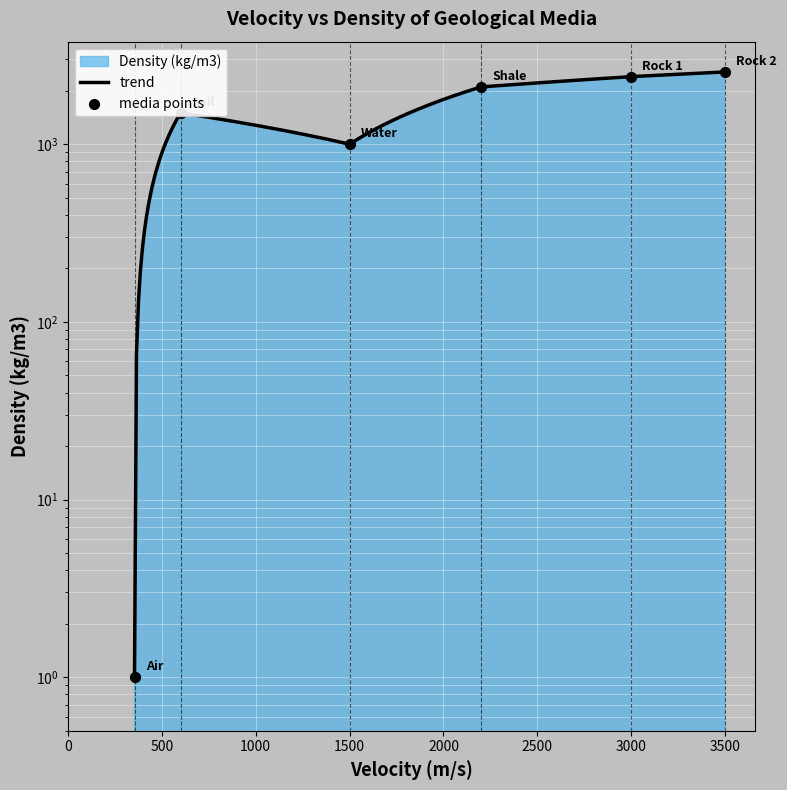

What is the change in value from 1500 to 3500?

+1550